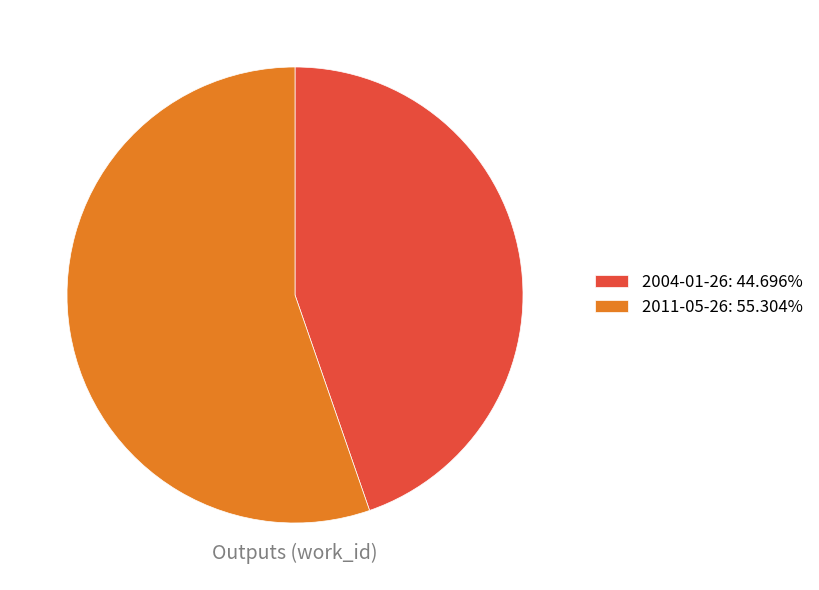

Do 2011-05-26 and 2004-01-26 together represent more than half of the pie?

Yes